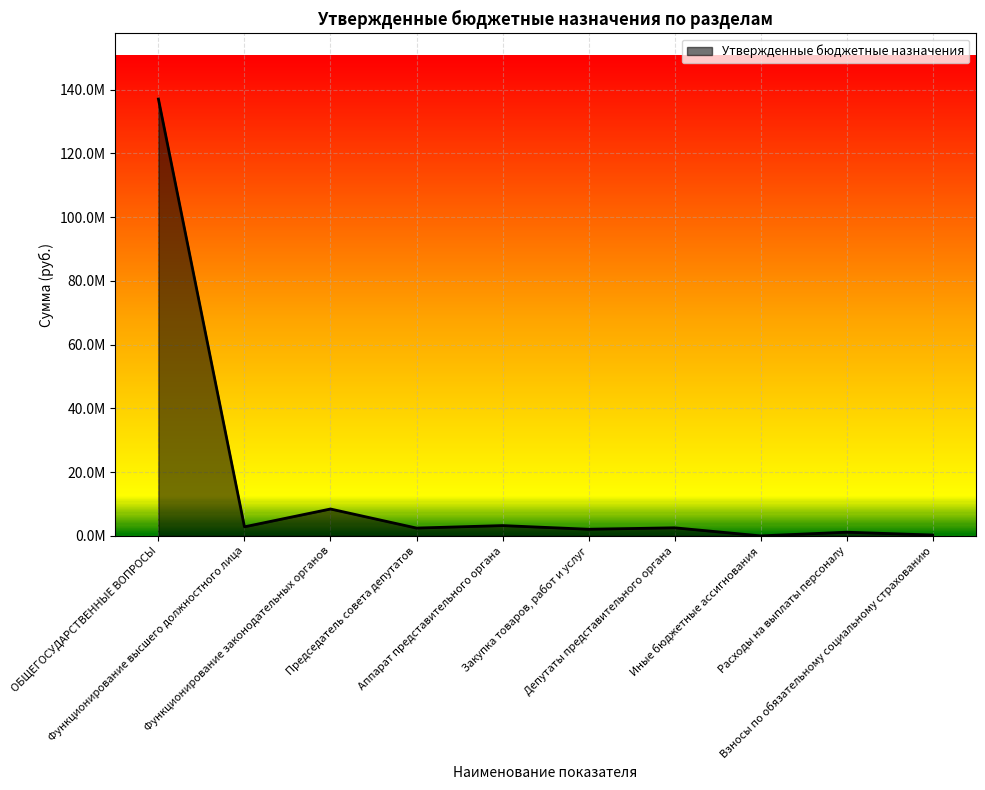

What is the difference between the maximum and minimum values?

137023618.2